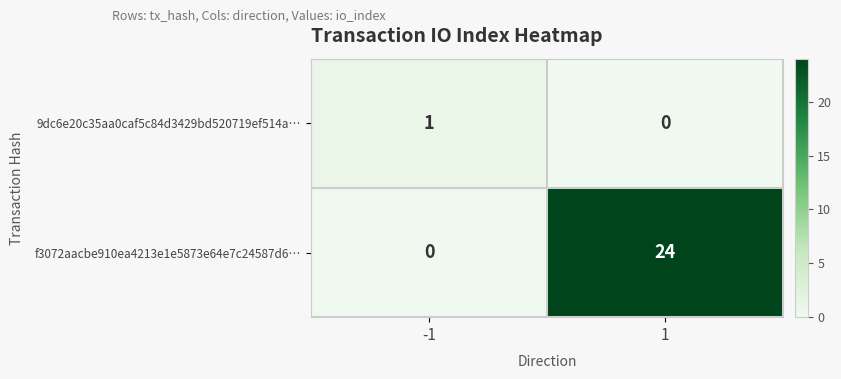

What is the average value of the f3072aacbe910ea4213e1e5873e64e7c24587d6… series?

12